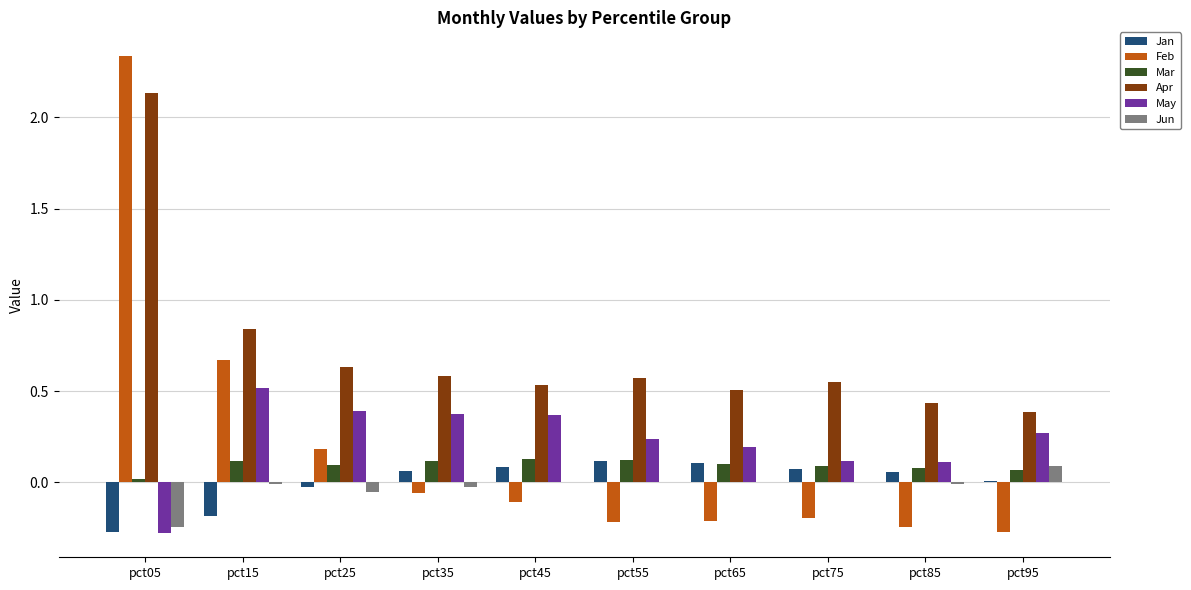

Which category has the highest value across all series?

pct05